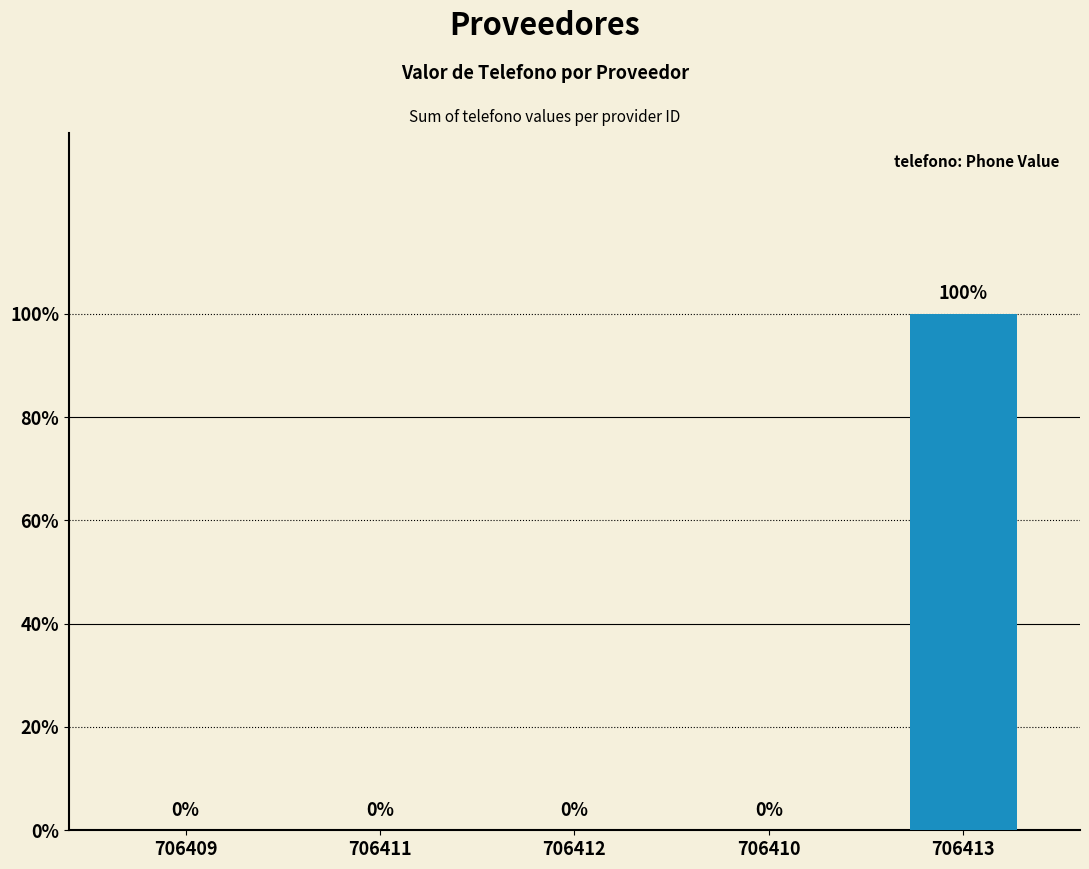

How many values exceed 0?

1